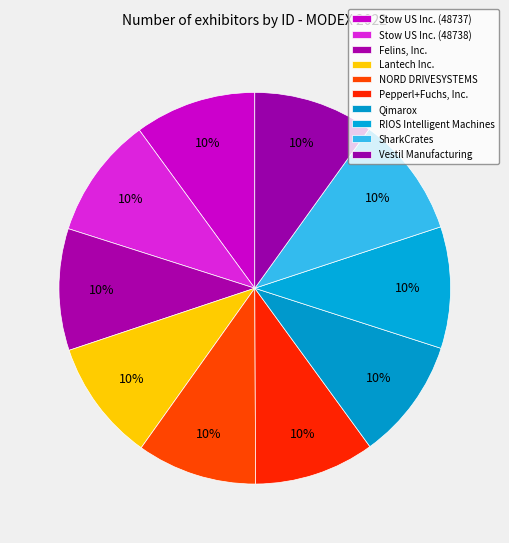

How many slices are in this pie chart?

10